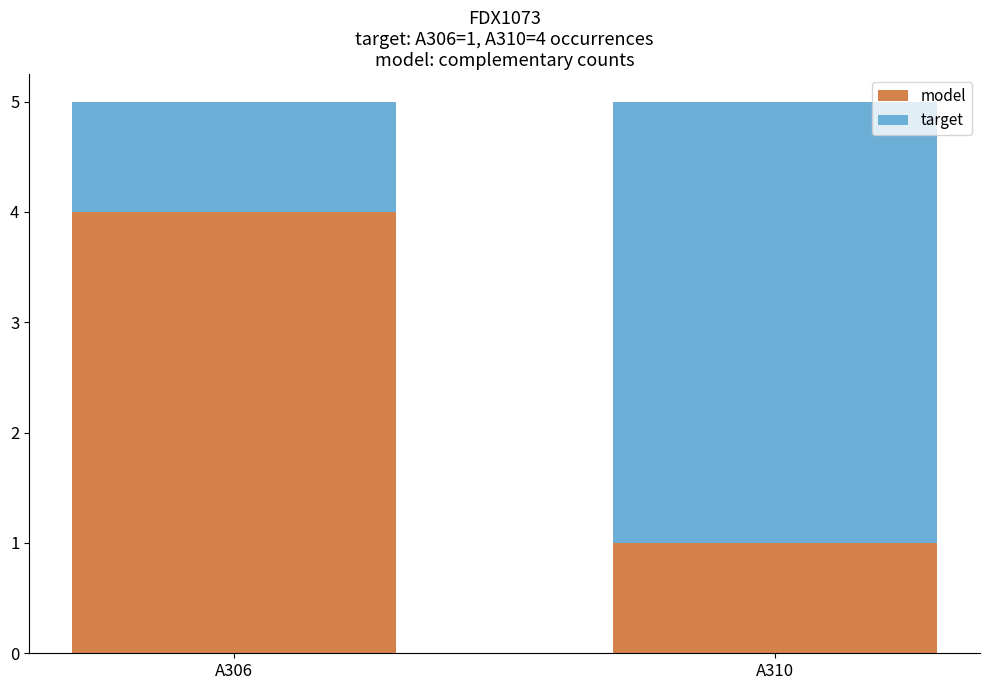

How many values in the model series are below 4?

1